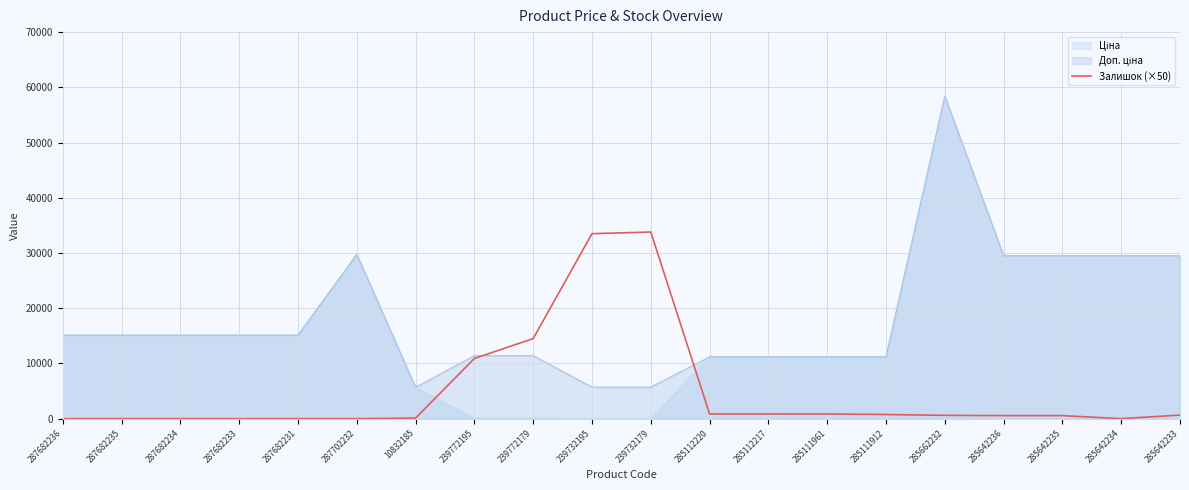

What is the label of the 18th point from the right?

287682234